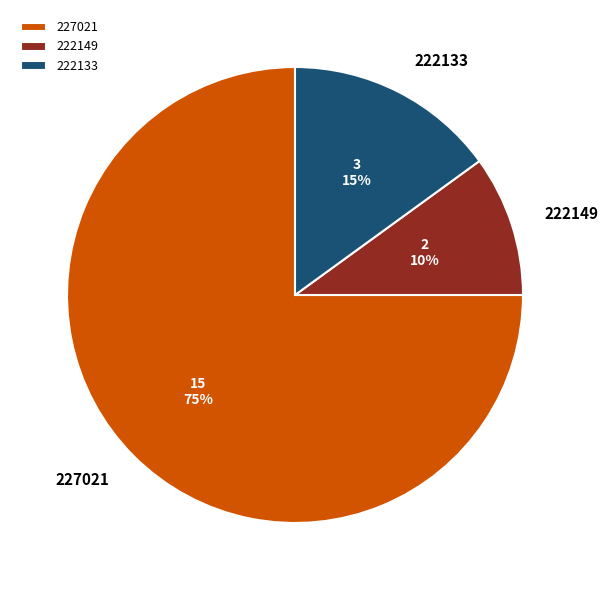

What percentage is the 227021 slice, to the nearest percent?

75%